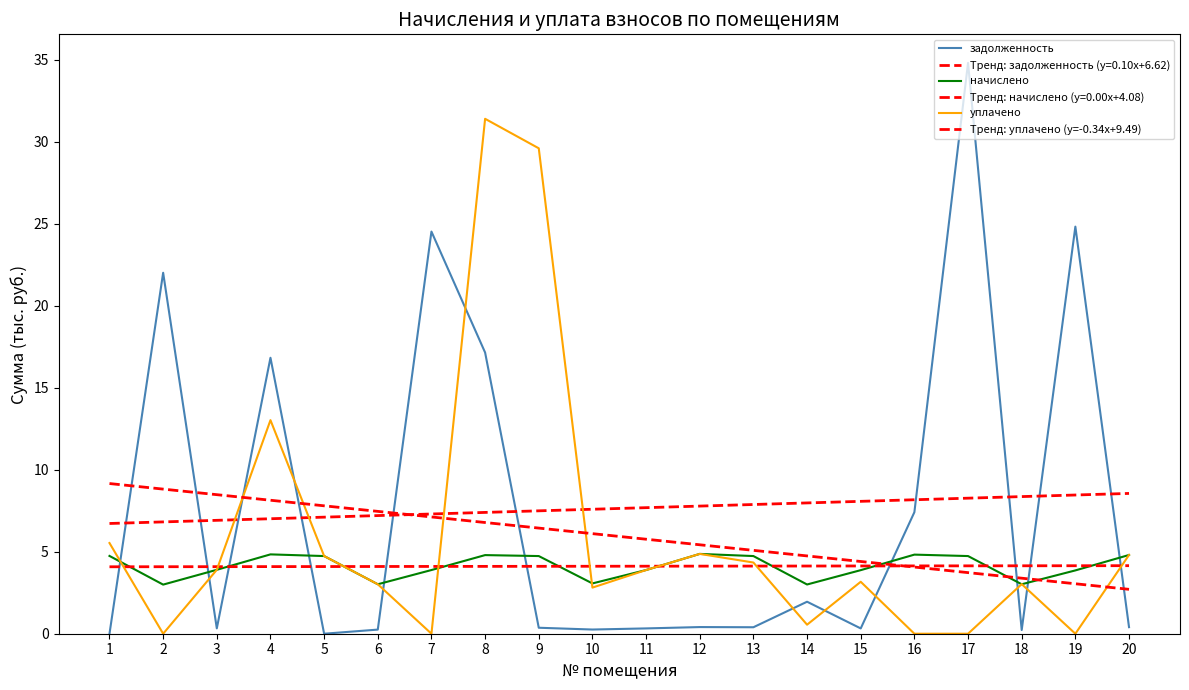

Which series ends up on top after the final intersection of начислено and Тренд: уплачено (y=-0.34x+9.49)?

начислено